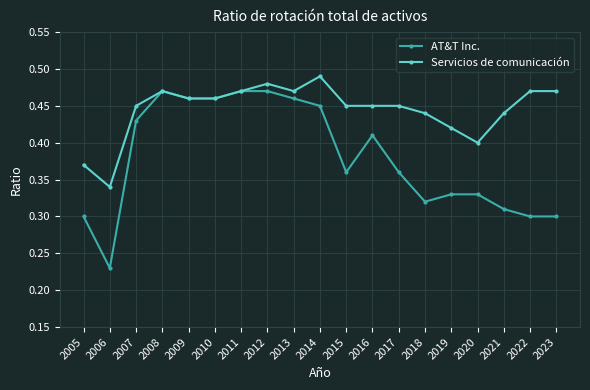

What is the difference between the AT&T Inc. values at 2006 and 2019?

0.1